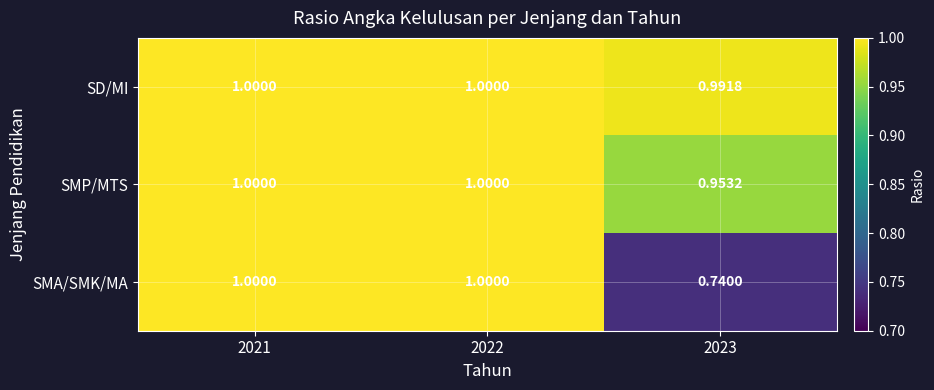

List the series in order of their overall mean, highest first.

SD/MI, SMP/MTS, SMA/SMK/MA